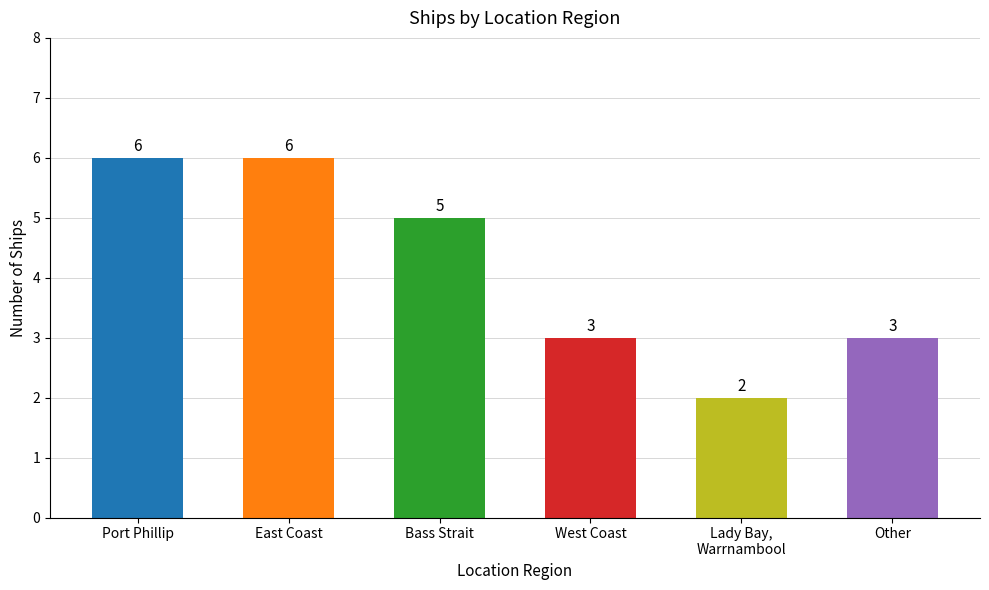

Reading left to right, transcribe all the data shown in this chart.

Port Phillip=6	East Coast=6	Bass Strait=5	West Coast=3	Lady Bay, Warrnambool=2	Other=3